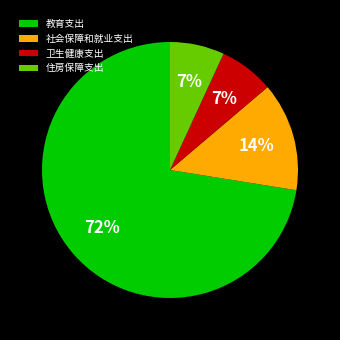

Is the sum of 卫生健康支出 and 教育支出 greater than half?

Yes